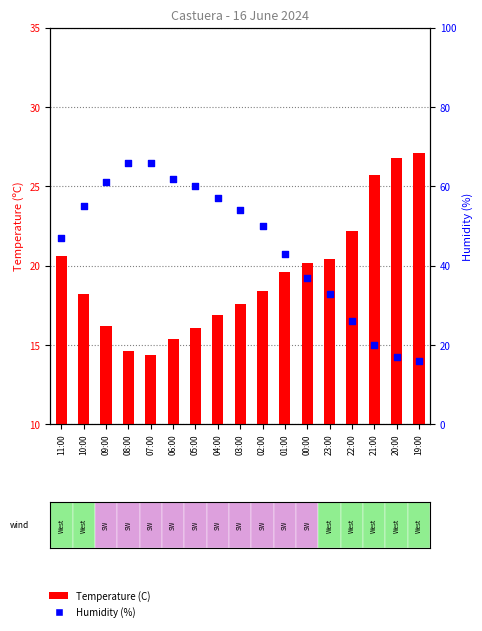

Which series reaches the minimum Y coordinate?

Temperature (C)